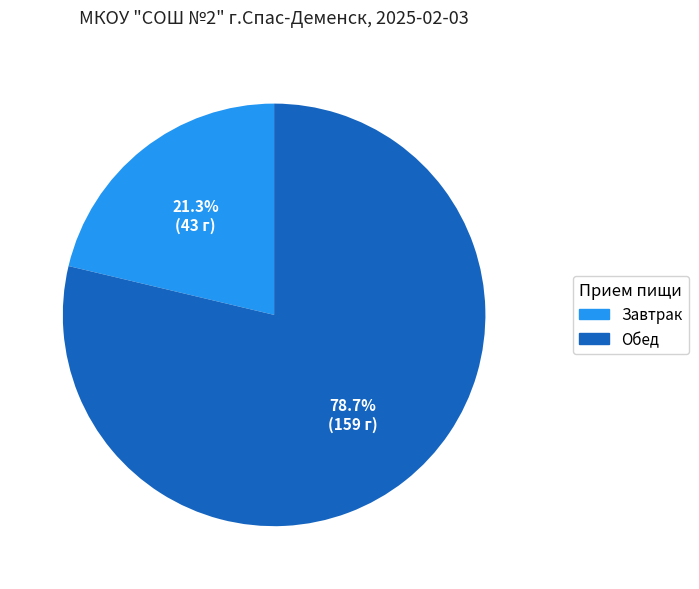

Combined, what portion of the pie is Обед and Завтрак?

100.0%